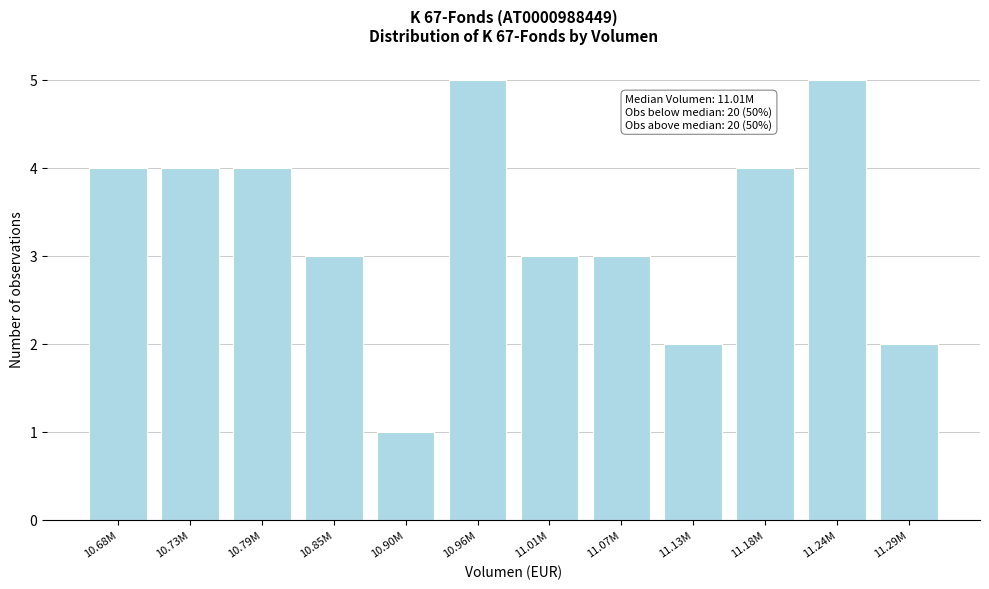

Reading right to left, what are all the values shown in this chart?

2	5	4	2	3	3	5	1	3	4	4	4